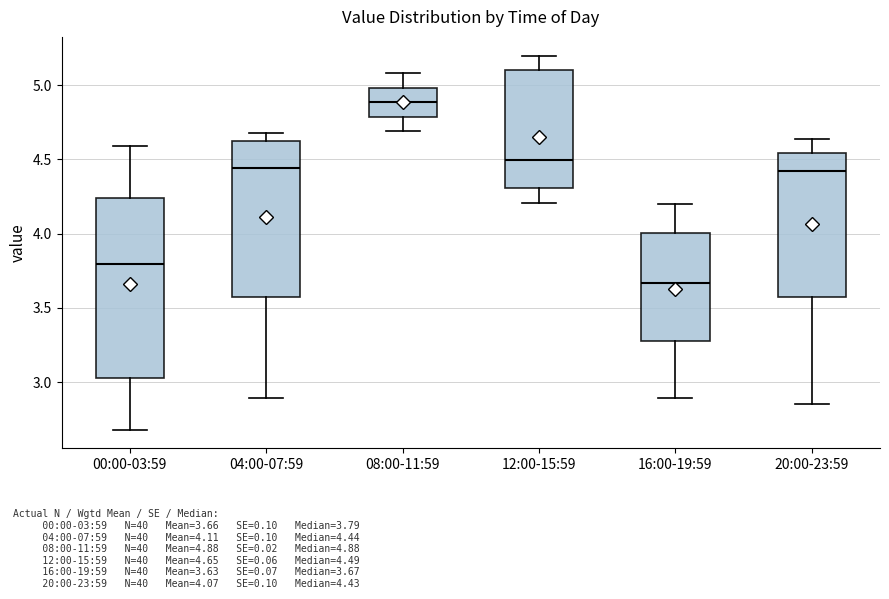

Reading left to right, read every box against the y-axis: the position of its median line, the range the box covers, and the ends of its whiskers. The values are not printed on the chart, so give them approximately, as read against the axis.

00:00-03:59: median 3.80, box 3.05 to 4.25, whiskers 2.70 to 4.60
04:00-07:59: median 4.45, box 3.60 to 4.60, whiskers 2.90 to 4.70
08:00-11:59: median 4.90, box 4.80 to 5.00, whiskers 4.70 to 5.10
12:00-15:59: median 4.50, box 4.30 to 5.10, whiskers 4.20 to 5.20
16:00-19:59: median 3.65, box 3.30 to 4.00, whiskers 2.90 to 4.20
20:00-23:59: median 4.45, box 3.55 to 4.55, whiskers 2.85 to 4.65